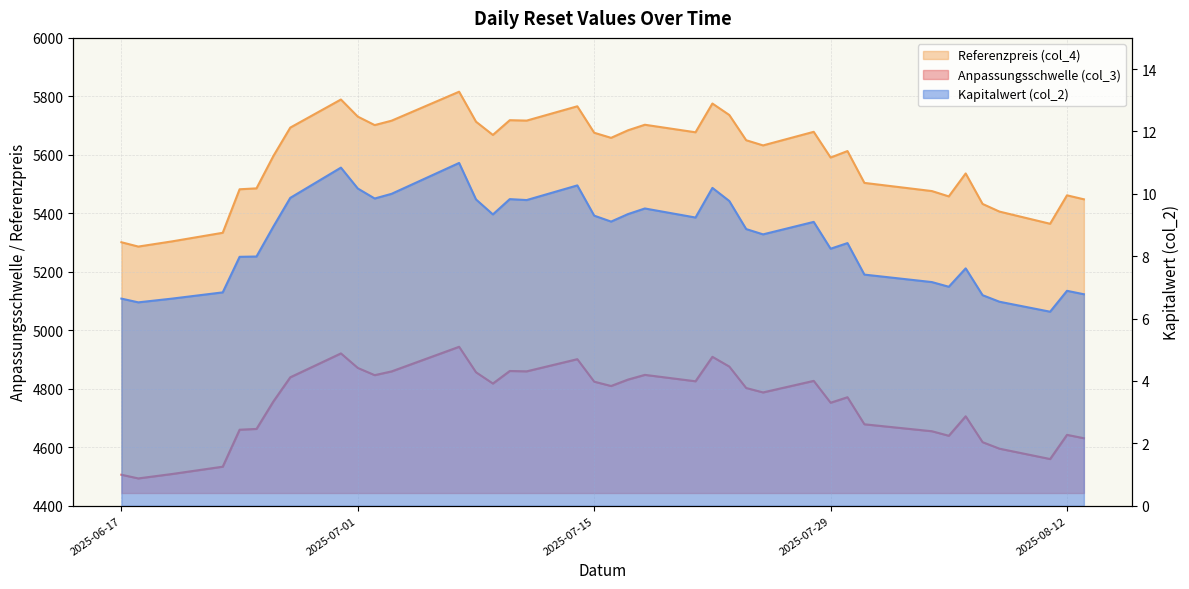

What are all the series names shown in the legend?

Anpassungsschwelle (col_3), Referenzpreis (col_4), Kapitalwert (col_2)